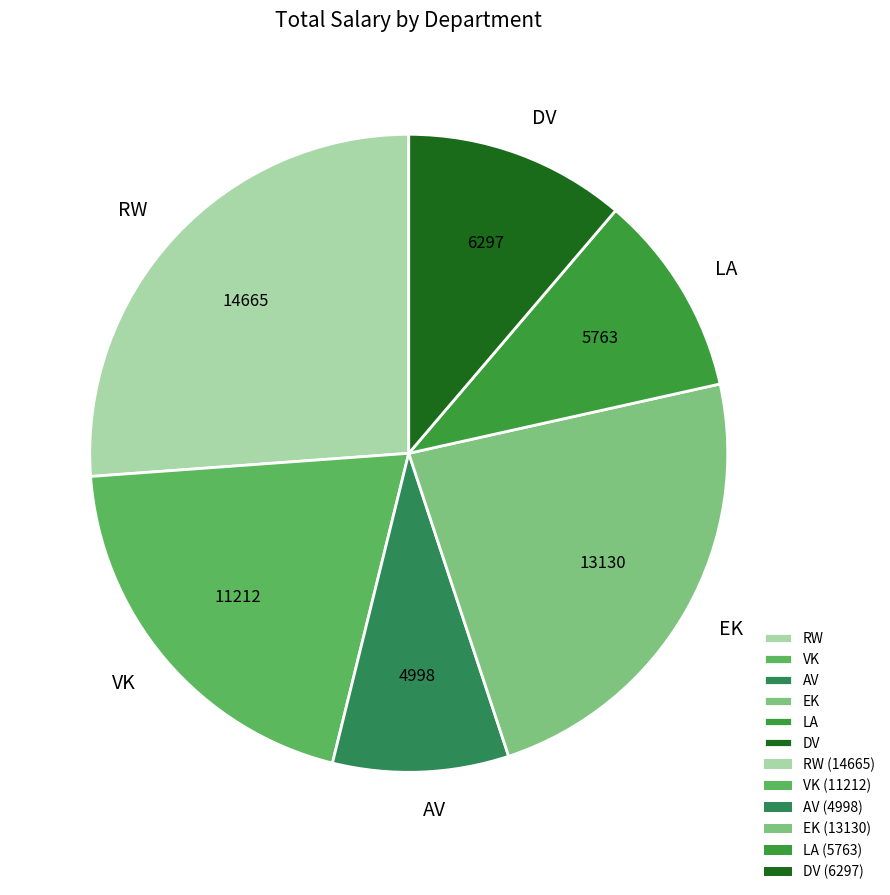

Is there a majority slice in this chart?

No